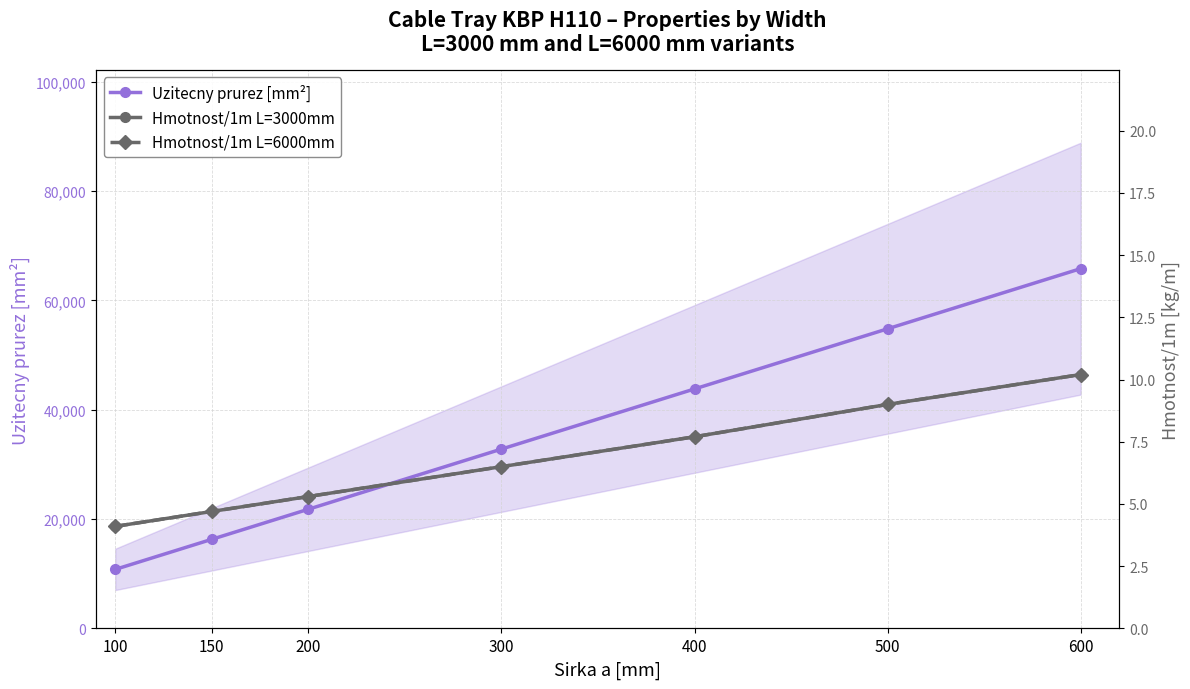

Rank the categories by Uzitecny prurez [mm²] value from highest to lowest.

600, 500, 400, 300, 200, 150, 100